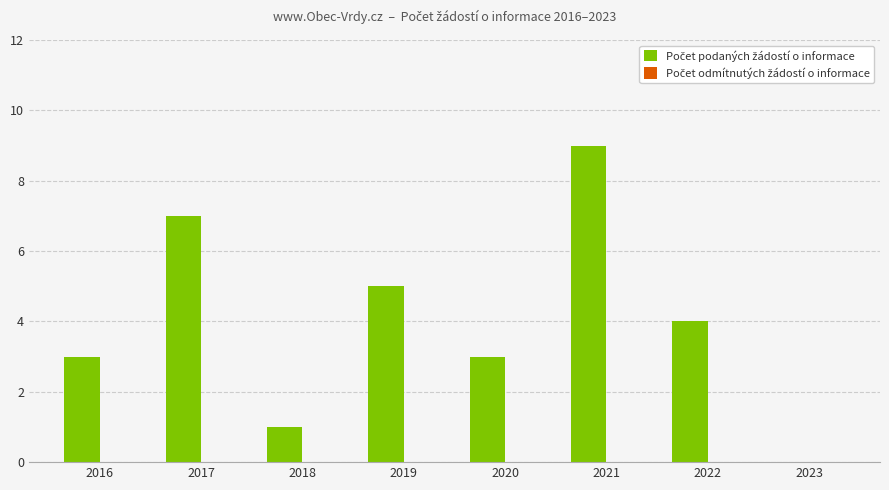

How many categories are shown in the chart?

8